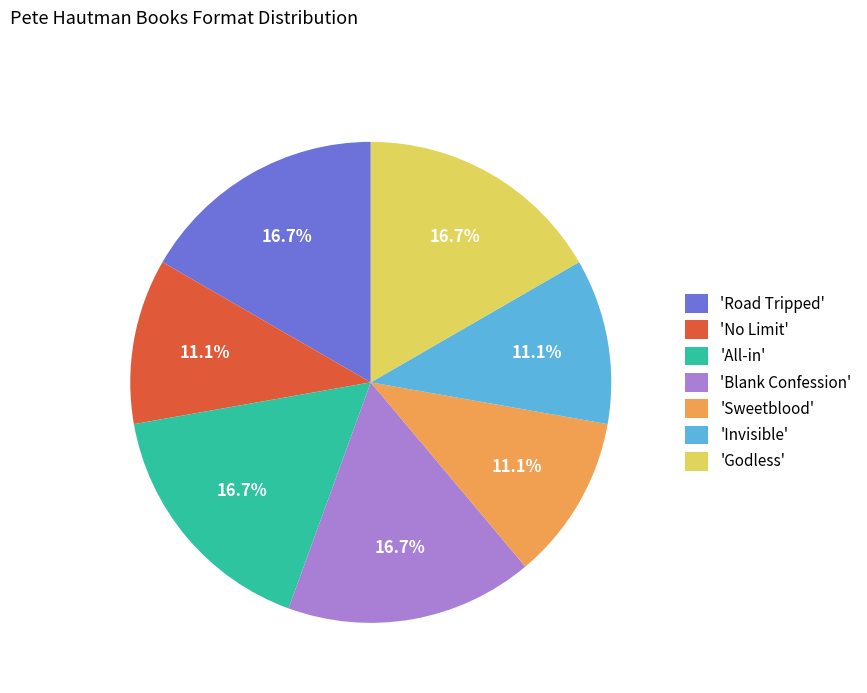

What percentage is NOT represented by 'Godless'?

83.3%